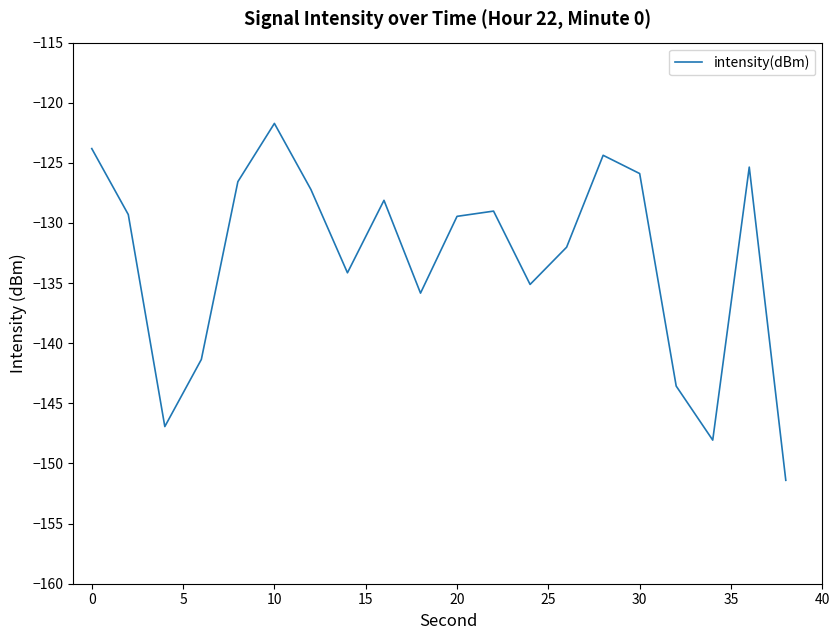

What is the minimum value shown in the chart?

-151.4